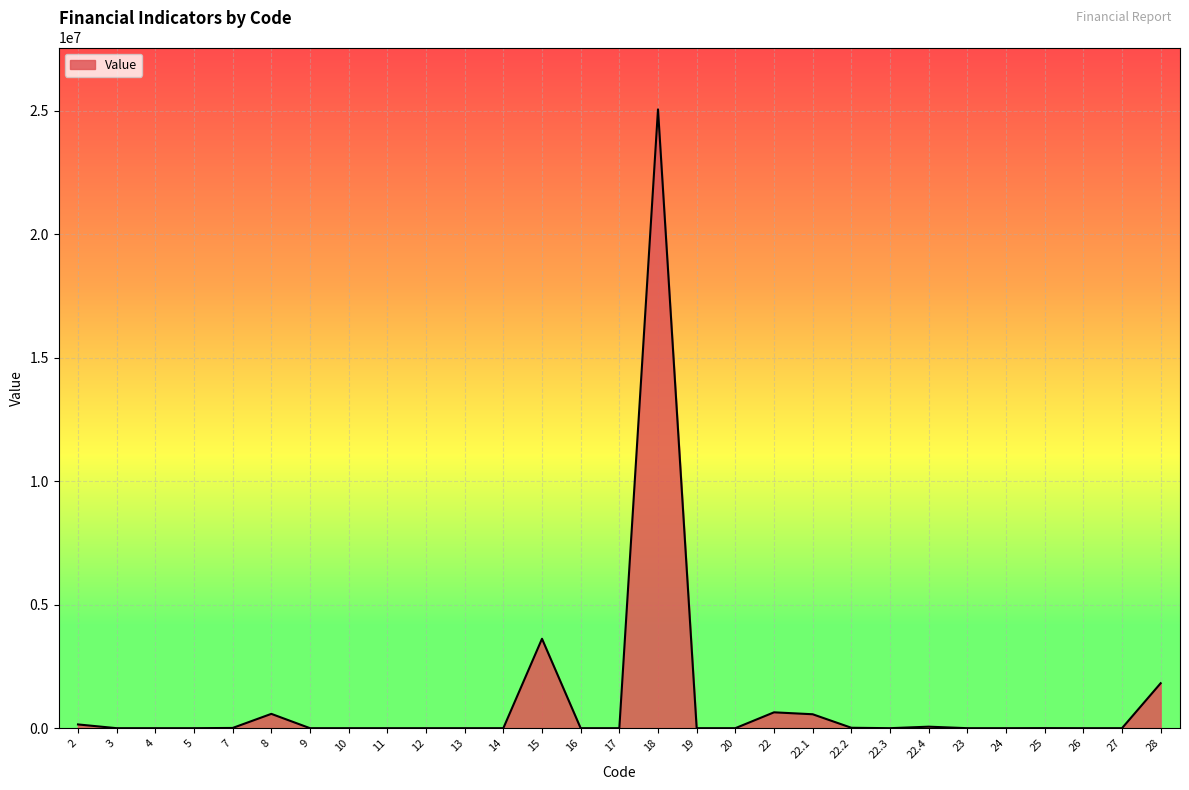

What is the greatest value displayed?

25047963.5